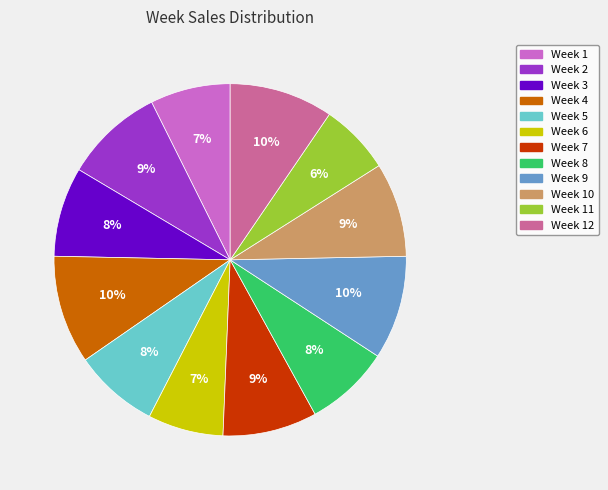

Does any single category account for the majority?

No